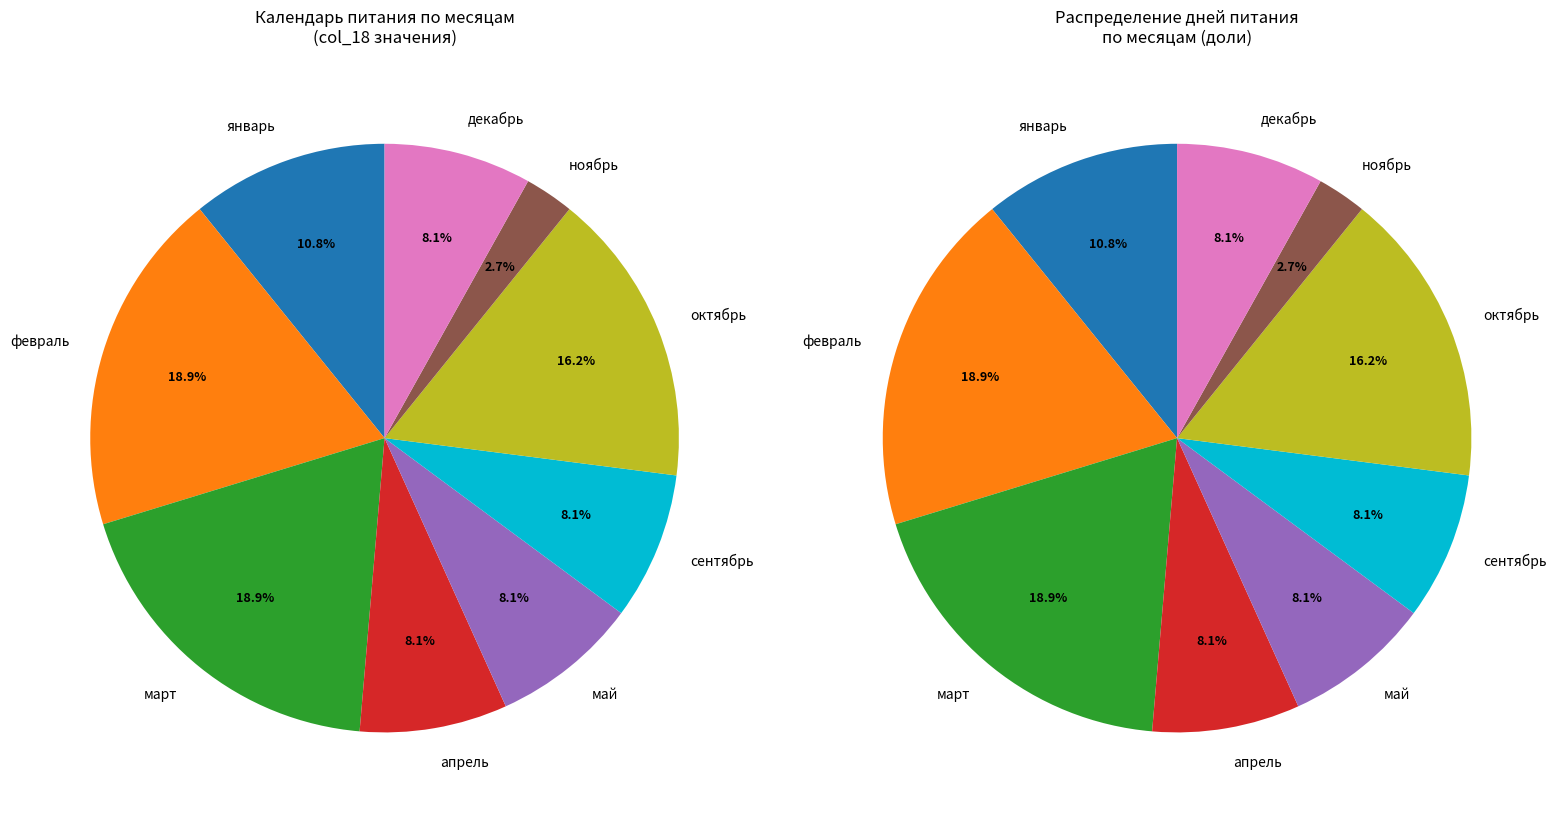

Is the sum of октябрь and ноябрь greater than half?

No